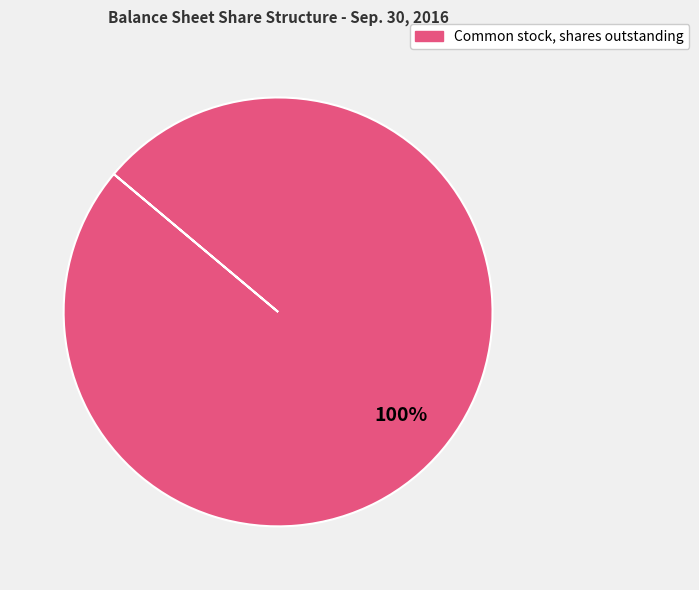

How many segments does this pie chart have?

1